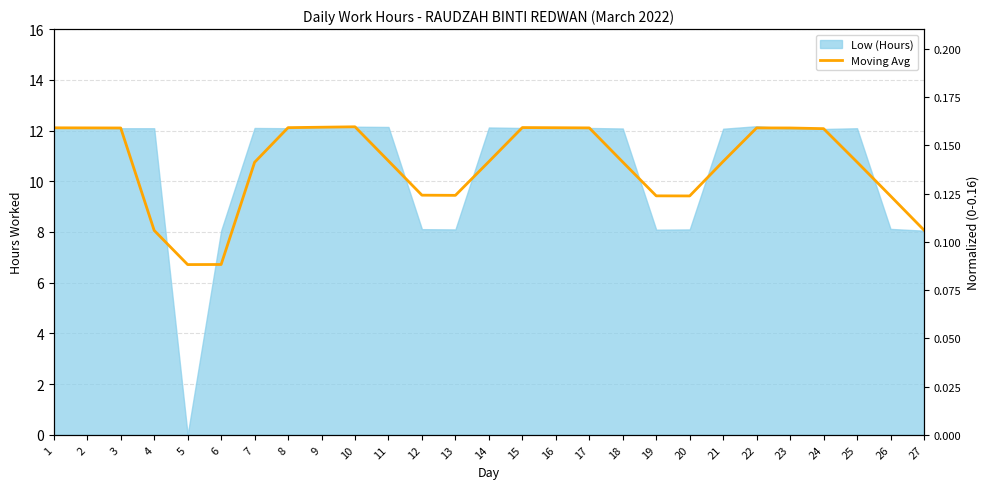

True or false: there are more than 1 points higher than both neighbors.

True